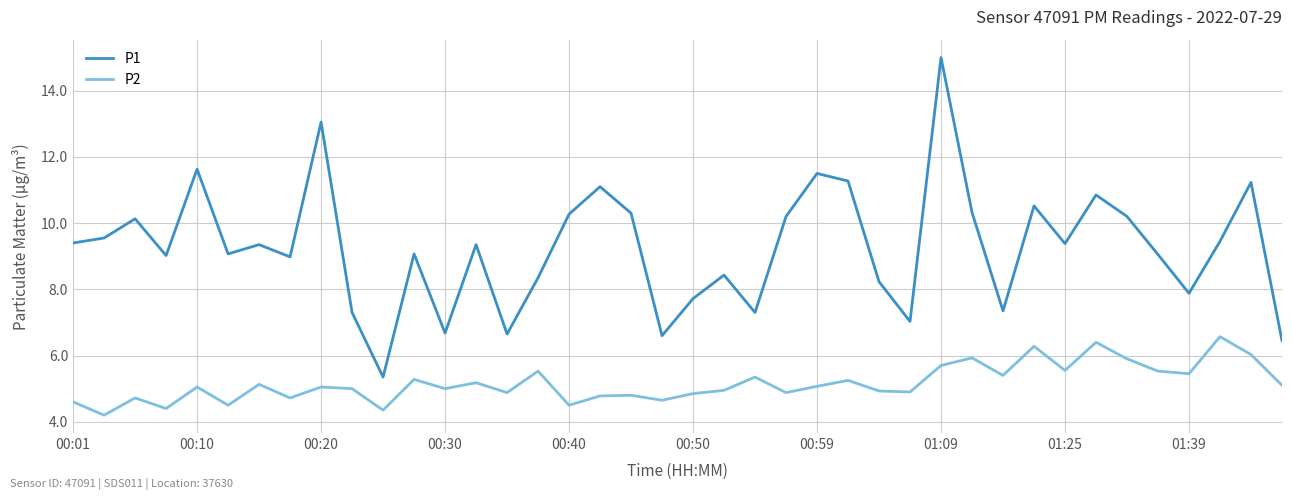

True or false: P1 and P2 cross at least once.

False